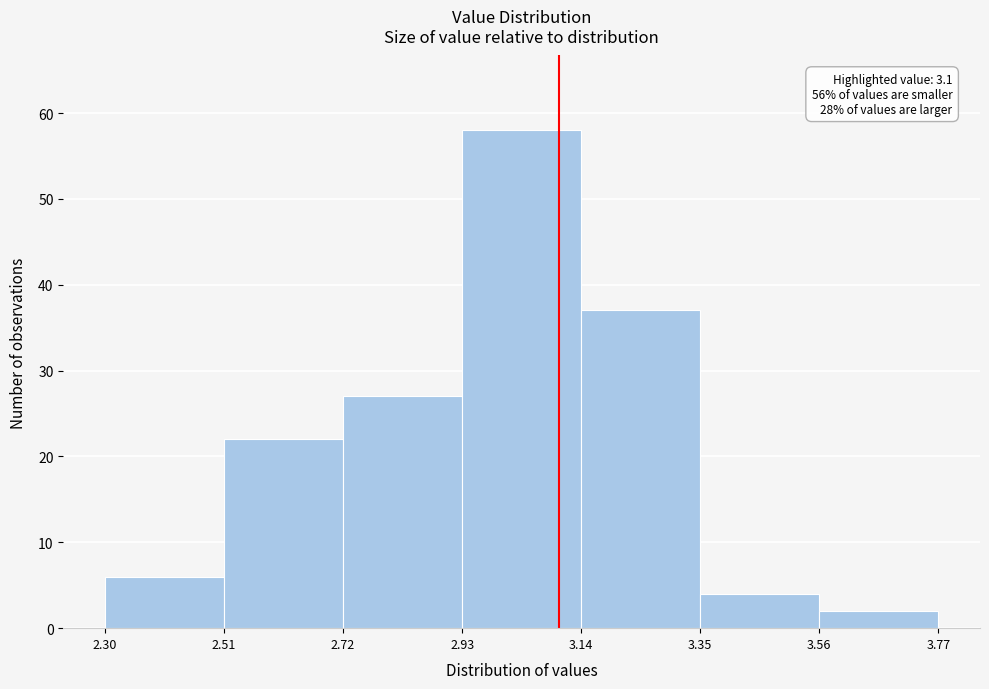

Over which range of the x-axis is the bar tallest?

2.93 to 3.14